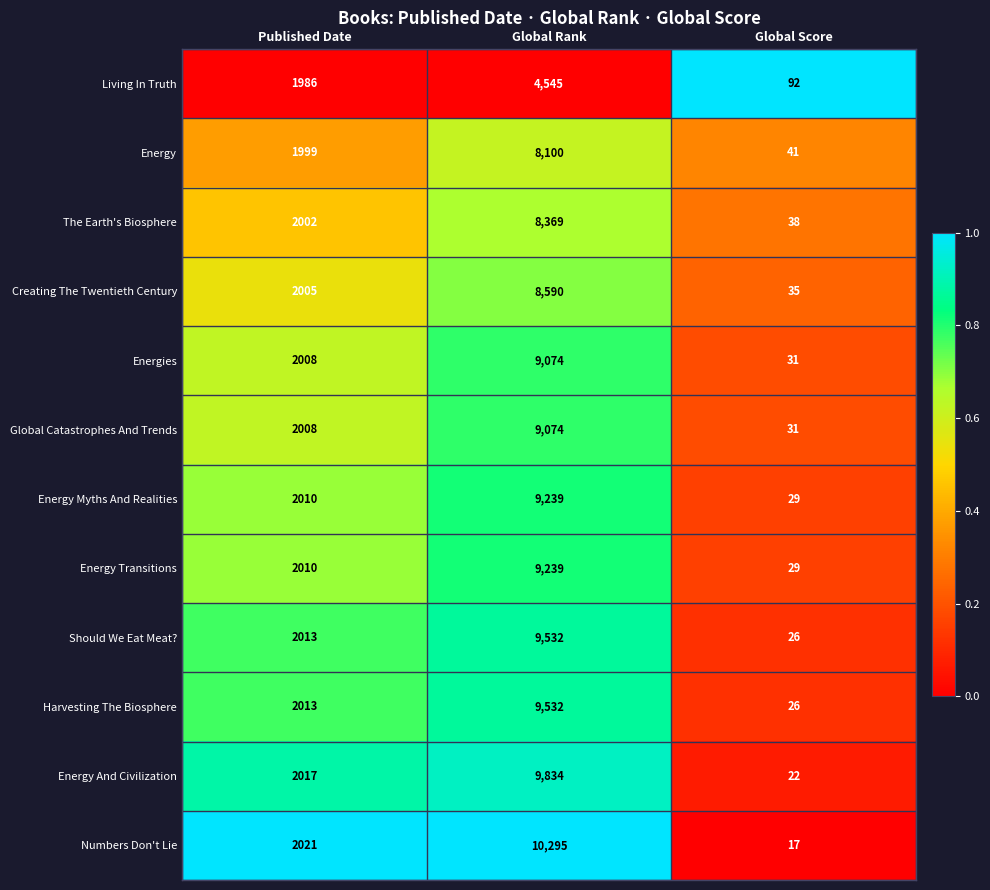

Which series has the widest spread of values?

Numbers Don't Lie